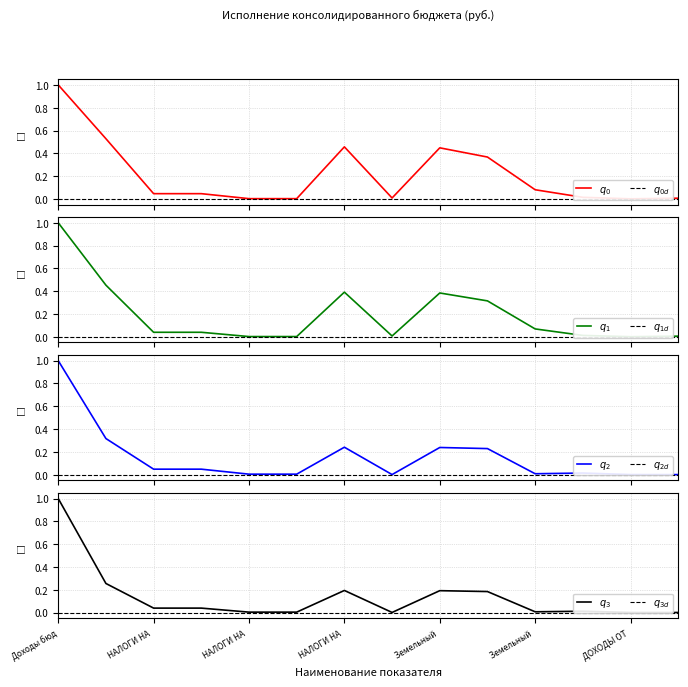

The value of Исполнено (консолид. бюджет) at Налог на доходы физических лиц is 0.0. True or false?

True